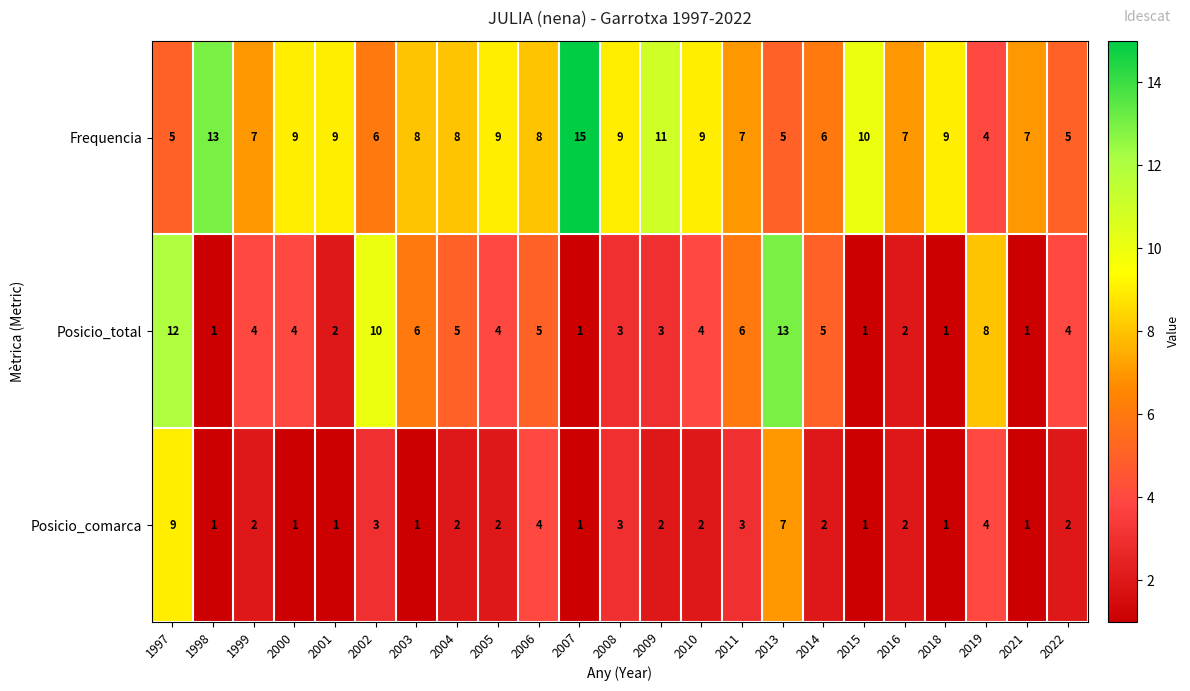

True or false: Posicio_total has a value of 2 at 2000.

False